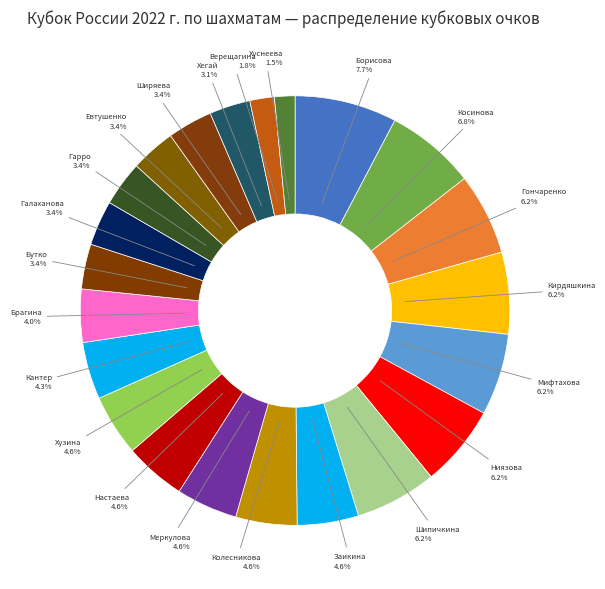

Rank the categories by value from lowest to highest.

Хуснеева Алина, Верещагина Анастасия, Хегай Дарья, Бутко Светлана, Галаханова Эвелина, Гарро Анастасия, Евтушенко Таисия, Ширяева Кира, Брагина Анна, Кантер Елизавета, Заикина Юлия, Колесникова Александра, Меркулова Екатерина, Настаева Александра, Хузина Зулейха, Гончаренко Валерия, Кирдяшкина Екатерина, Мифтахова Азалия, Ниязова Виолетта, Шипичкина Ксения, Косинова Анастасия, Борисова Полина